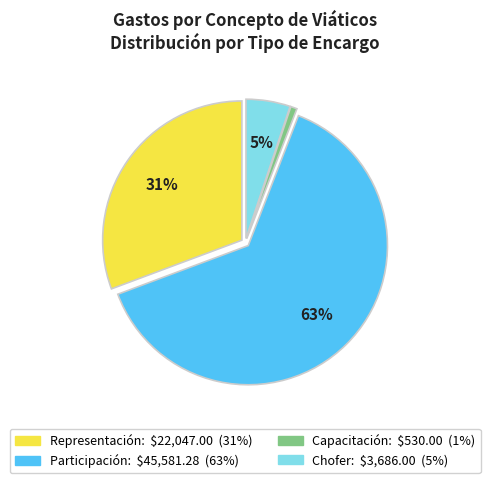

Is there any slice that represents more than half of the pie?

Yes